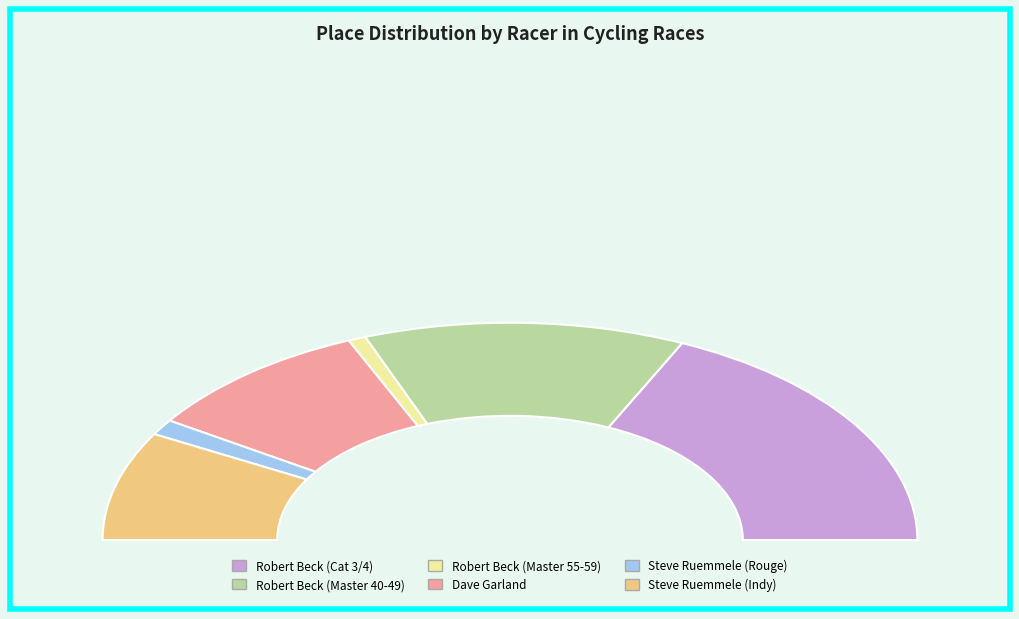

Do Steve Ruemmele (Indy) and Robert Beck (Cat 3/4) together represent more than half of the pie?

Yes